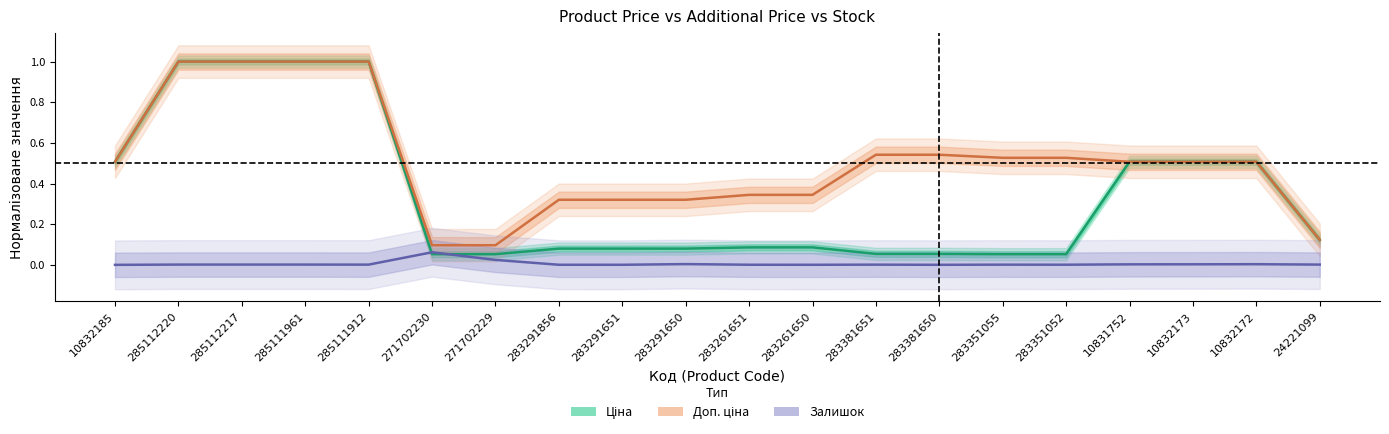

True or false: Доп. ціна and Ціна cross at least once.

False